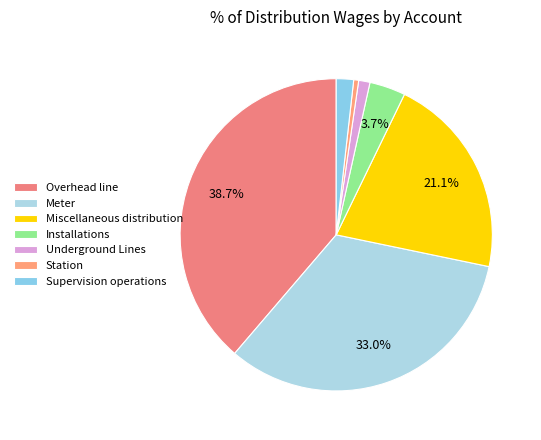

What percentage is the Installations slice, to the nearest percent?

4%